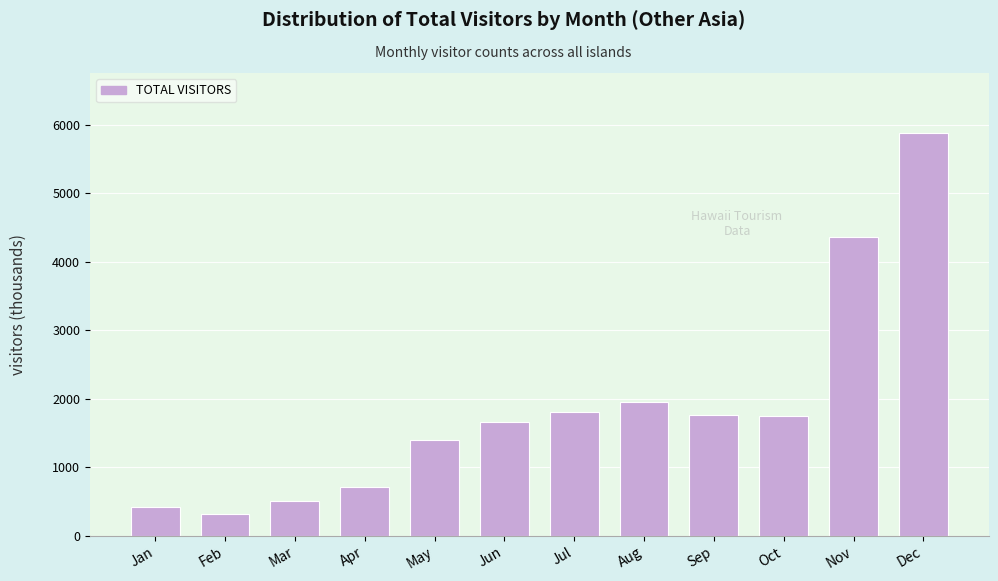

Is it true that the value at Dec is 5873.1?

True